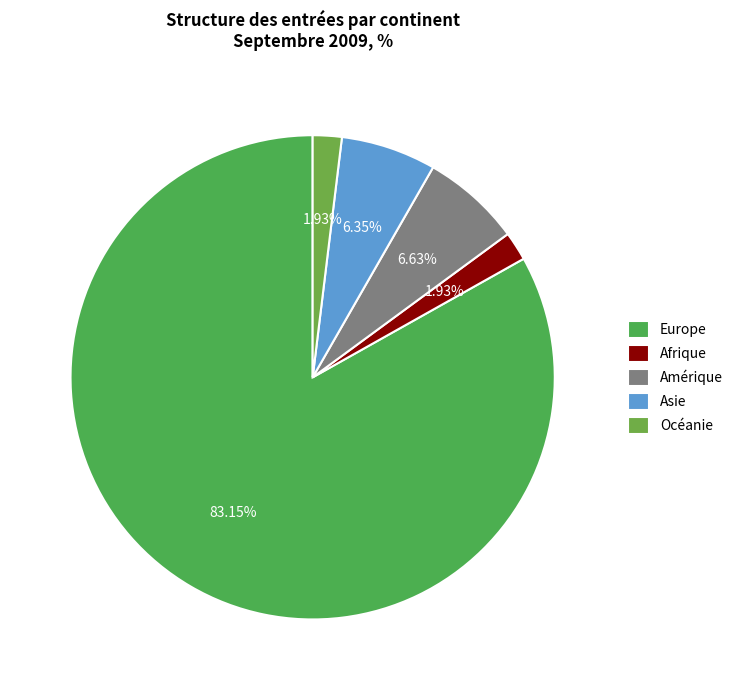

What percentage is NOT represented by Océanie?

98.1%